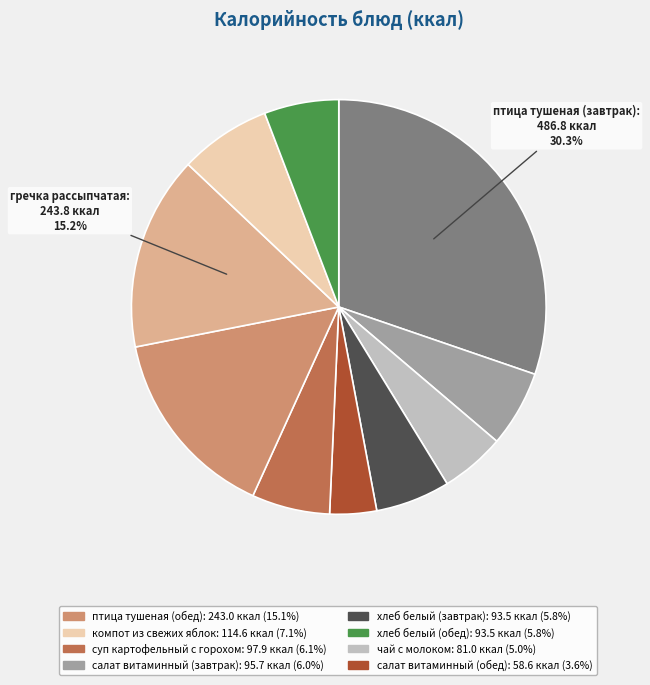

Is there a majority slice in this chart?

No